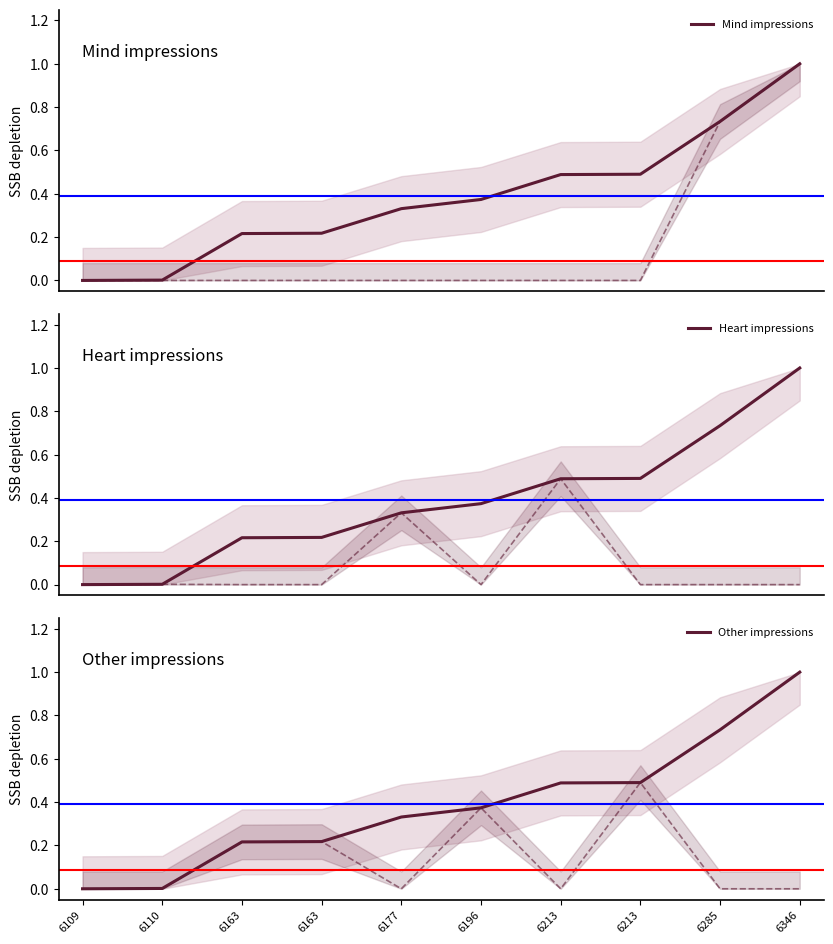

What is the difference between the maximum and minimum values in the Other impressions series?

1.0